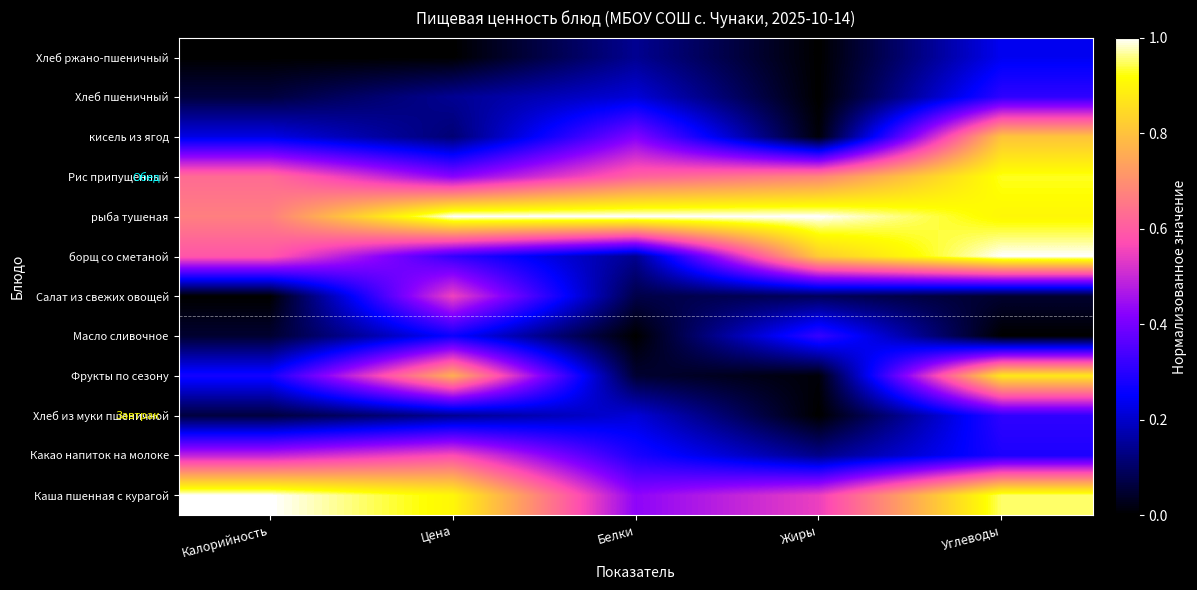

Reading left to right, transcribe all the data shown in this chart.

Каша пшенная с курагой: Калорийность=1.0	Цена=0.9	Белки=0.4	Жиры=0.5	Углеводы=1.0
Какао напиток на молоке: Калорийность=0.5	Цена=0.6	Белки=0.3	Жиры=0.1	Углеводы=0.3
Хлеб из муки пшеничной: Калорийность=0.1	Цена=0.1	Белки=0.2	Жиры=0.0	Углеводы=0.3
Фрукты по сезону: Калорийность=0.3	Цена=0.8	Белки=0.0	Жиры=0.0	Углеводы=0.9
Масло сливочное: Калорийность=0.0	Цена=0.3	Белки=0.0	Жиры=0.3	Углеводы=0.0
Салат из свежих овощей: Калорийность=0.0	Цена=0.6	Белки=0.1	Жиры=0.1	Углеводы=0.0
борщ со сметаной: Калорийность=0.6	Цена=0.3	Белки=0.1	Жиры=0.8	Углеводы=1.0
рыба тушеная: Калорийность=0.7	Цена=1.0	Белки=1.0	Жиры=1.0	Углеводы=0.9
Рис припущенный: Калорийность=0.6	Цена=0.4	Белки=0.6	Жиры=0.7	Углеводы=0.9
кисель из ягод: Калорийность=0.2	Цена=0.1	Белки=0.4	Жиры=0.0	Углеводы=0.8
Хлеб пшеничный: Калорийность=0.1	Цена=0.1	Белки=0.2	Жиры=0.0	Углеводы=0.3
Хлеб ржано-пшеничный: Калорийность=0.0	Цена=0.0	Белки=0.1	Жиры=0.0	Углеводы=0.2